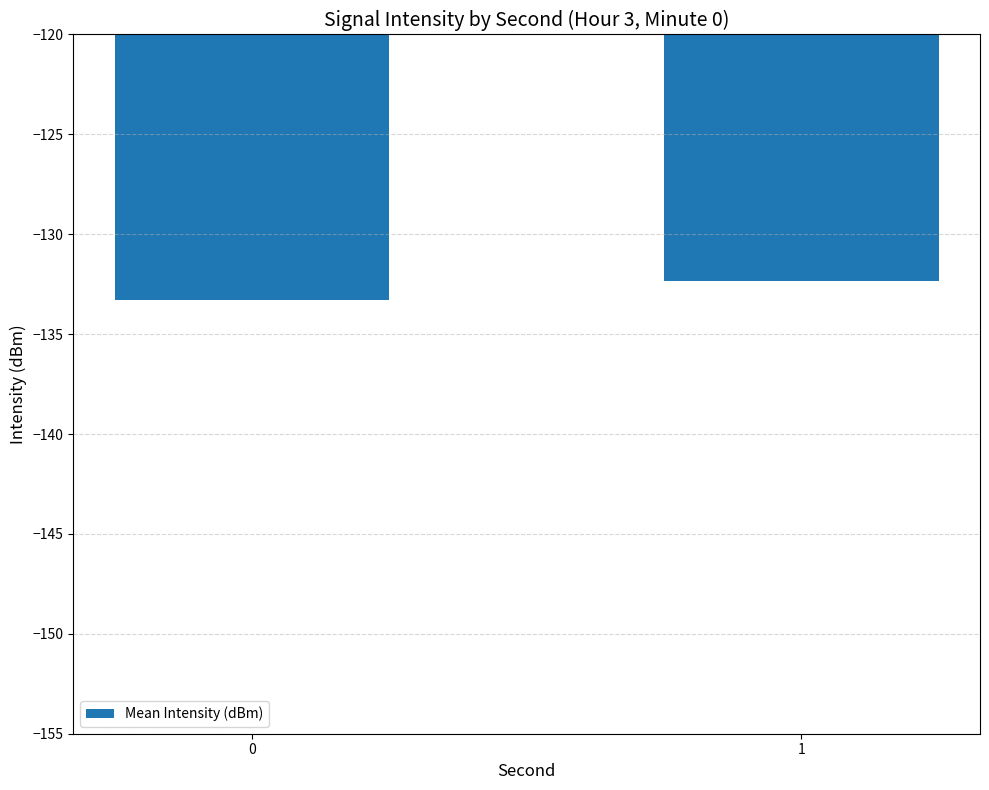

What is the value of the 2nd bar from the left?

-132.4